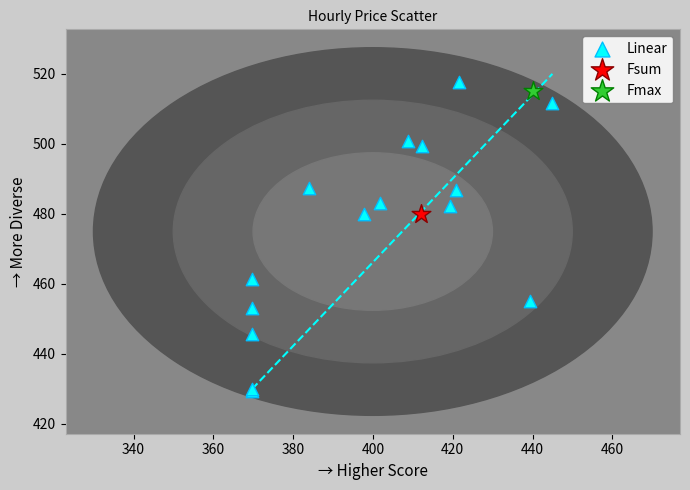

What are all the series names shown in the legend?

Linear, Fsum, Fmax